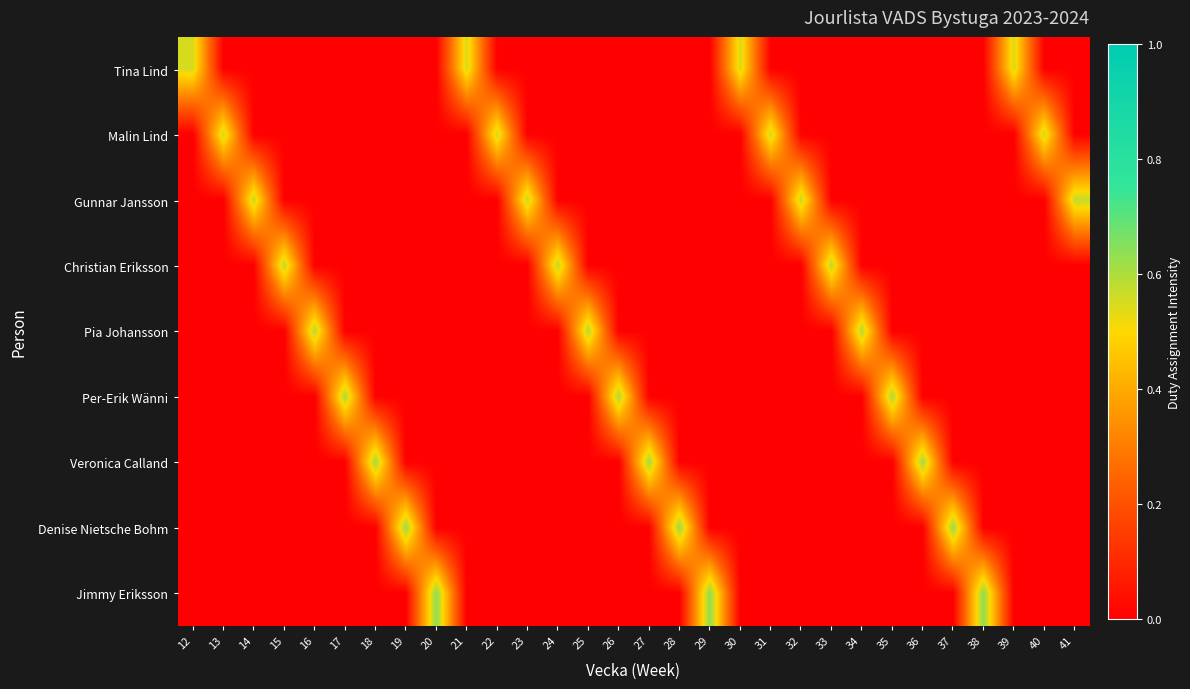

Reading left to right, list all the values displayed in this chart.

Tina Lind: 12=0.6	13=0.0	14=0.0	15=0.0	16=0.0	17=0.0	18=0.0	19=0.0	20=0.0	21=0.6	22=0.0	23=0.0	24=0.0	25=0.0	26=0.0	27=0.0	28=0.0	29=0.0	30=0.6	31=0.0	32=0.0	33=0.0	34=0.0	35=0.0	36=0.0	37=0.0	38=0.0	39=0.6	40=0.0	41=0.0
Malin Lind: 12=0.0	13=0.6	14=0.0	15=0.0	16=0.0	17=0.0	18=0.0	19=0.0	20=0.0	21=0.0	22=0.6	23=0.0	24=0.0	25=0.0	26=0.0	27=0.0	28=0.0	29=0.0	30=0.0	31=0.6	32=0.0	33=0.0	34=0.0	35=0.0	36=0.0	37=0.0	38=0.0	39=0.0	40=0.6	41=0.0
Gunnar Jansson: 12=0.0	13=0.0	14=0.6	15=0.0	16=0.0	17=0.0	18=0.0	19=0.0	20=0.0	21=0.0	22=0.0	23=0.6	24=0.0	25=0.0	26=0.0	27=0.0	28=0.0	29=0.0	30=0.0	31=0.0	32=0.6	33=0.0	34=0.0	35=0.0	36=0.0	37=0.0	38=0.0	39=0.0	40=0.0	41=0.6
Christian Eriksson: 12=0.0	13=0.0	14=0.0	15=0.6	16=0.0	17=0.0	18=0.0	19=0.0	20=0.0	21=0.0	22=0.0	23=0.0	24=0.6	25=0.0	26=0.0	27=0.0	28=0.0	29=0.0	30=0.0	31=0.0	32=0.0	33=0.6	34=0.0	35=0.0	36=0.0	37=0.0	38=0.0	39=0.0	40=0.0	41=0.0
Pia Johansson: 12=0.0	13=0.0	14=0.0	15=0.0	16=0.6	17=0.0	18=0.0	19=0.0	20=0.0	21=0.0	22=0.0	23=0.0	24=0.0	25=0.6	26=0.0	27=0.0	28=0.0	29=0.0	30=0.0	31=0.0	32=0.0	33=0.0	34=0.6	35=0.0	36=0.0	37=0.0	38=0.0	39=0.0	40=0.0	41=0.0
Per-Erik Wänni: 12=0.0	13=0.0	14=0.0	15=0.0	16=0.0	17=0.6	18=0.0	19=0.0	20=0.0	21=0.0	22=0.0	23=0.0	24=0.0	25=0.0	26=0.6	27=0.0	28=0.0	29=0.0	30=0.0	31=0.0	32=0.0	33=0.0	34=0.0	35=0.6	36=0.0	37=0.0	38=0.0	39=0.0	40=0.0	41=0.0
Veronica Calland: 12=0.0	13=0.0	14=0.0	15=0.0	16=0.0	17=0.0	18=0.6	19=0.0	20=0.0	21=0.0	22=0.0	23=0.0	24=0.0	25=0.0	26=0.0	27=0.6	28=0.0	29=0.0	30=0.0	31=0.0	32=0.0	33=0.0	34=0.0	35=0.0	36=0.6	37=0.0	38=0.0	39=0.0	40=0.0	41=0.0
Denise Nietsche Bohm: 12=0.0	13=0.0	14=0.0	15=0.0	16=0.0	17=0.0	18=0.0	19=0.6	20=0.0	21=0.0	22=0.0	23=0.0	24=0.0	25=0.0	26=0.0	27=0.0	28=0.6	29=0.0	30=0.0	31=0.0	32=0.0	33=0.0	34=0.0	35=0.0	36=0.0	37=0.6	38=0.0	39=0.0	40=0.0	41=0.0
Jimmy Eriksson: 12=0.0	13=0.0	14=0.0	15=0.0	16=0.0	17=0.0	18=0.0	19=0.0	20=0.6	21=0.0	22=0.0	23=0.0	24=0.0	25=0.0	26=0.0	27=0.0	28=0.0	29=0.6	30=0.0	31=0.0	32=0.0	33=0.0	34=0.0	35=0.0	36=0.0	37=0.0	38=0.6	39=0.0	40=0.0	41=0.0